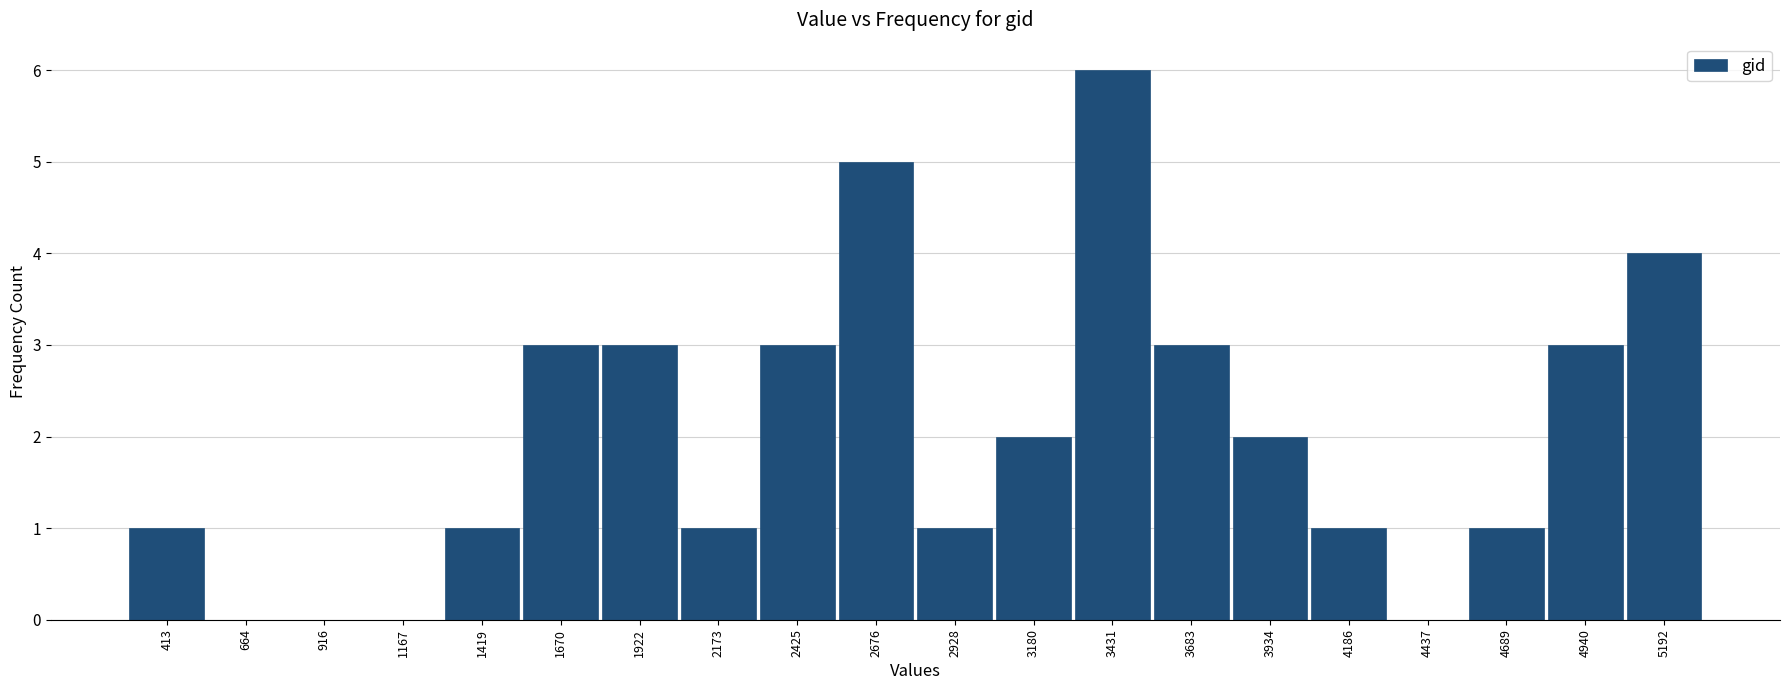

Reading right to left, extract all data points from this chart.

5192=4	4940=3	4689=1	4437=0	4186=1	3934=2	3683=3	3431=6	3180=2	2928=1	2676=5	2425=3	2173=1	1922=3	1670=3	1419=1	1167=0	916=0	664=0	413=1